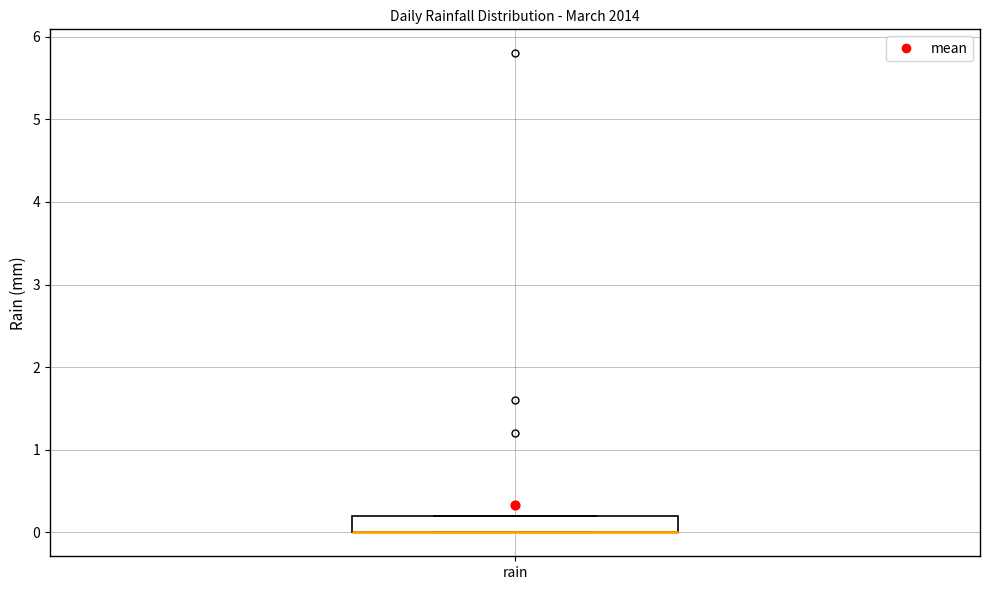

Where is the upper edge of the box for rain on the y-axis? The values are not printed on the chart, so give them approximately, as read against the axis.

0.2